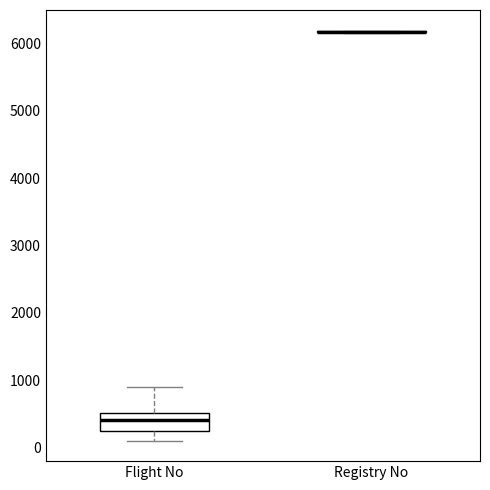

Reading left to right, transcribe this box plot: for each box, give where its median line is, the range the box spans, and where its two whiskers end, as read against the y-axis. The values are not printed on the chart, so give them approximately, as read against the axis.

Flight No: median 400, box 200 to 500, whiskers 100 to 900
Registry No: box collapsed to a line at 6200, whiskers 6200 to 6200